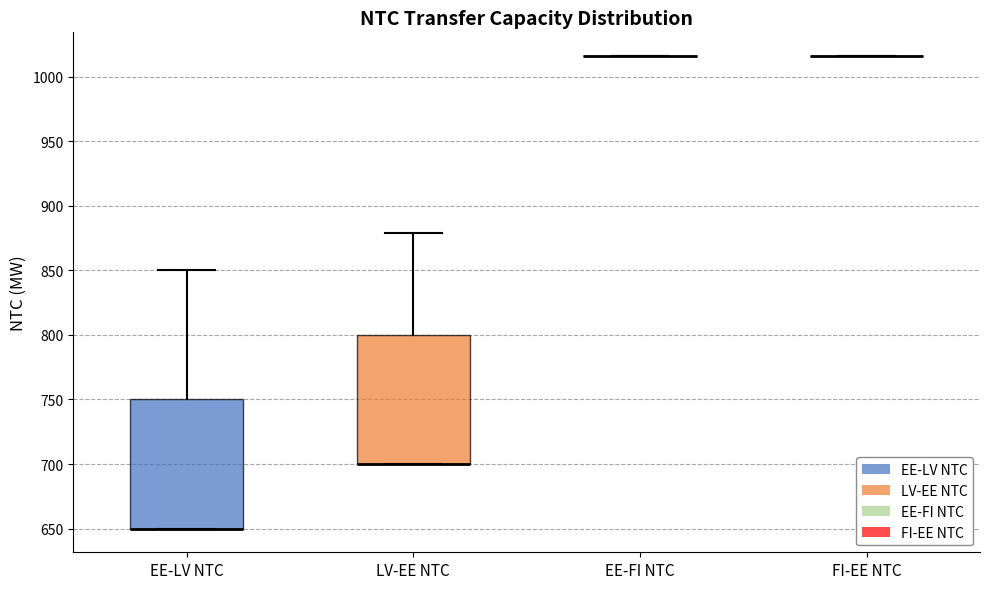

Reading left to right, read every box against the y-axis: the position of its median line, the range the box covers, and the ends of its whiskers. The values are not printed on the chart, so give them approximately, as read against the axis.

EE-LV NTC: median 650 (drawn on the box's lower edge), box 650 to 750, whiskers 650 to 850
LV-EE NTC: median 700 (drawn on the box's lower edge), box 700 to 800, whiskers 700 to 880
EE-FI NTC: box collapsed to a line at 1015, whiskers 1015 to 1015
FI-EE NTC: box collapsed to a line at 1015, whiskers 1015 to 1015